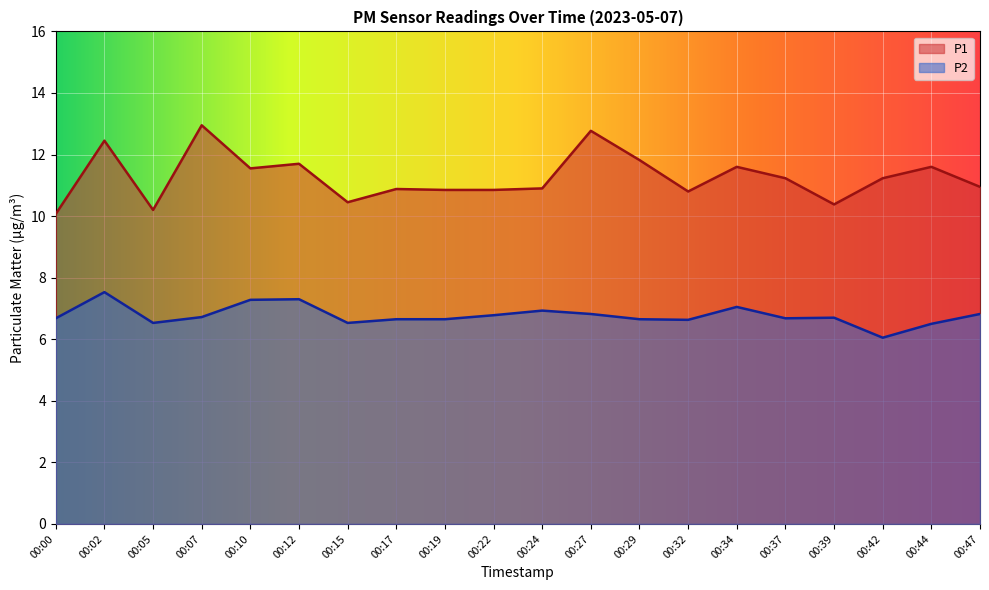

What is the average value of the P2 series?

6.8